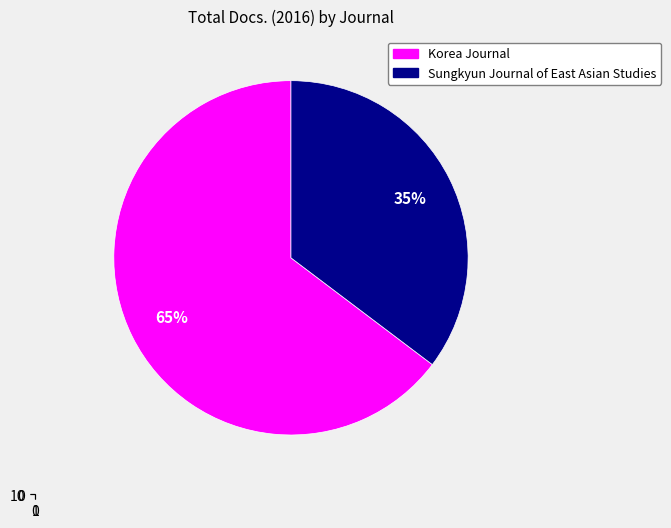

Rank the categories by value from lowest to highest.

Sungkyun Journal of East Asian Studies, Korea Journal